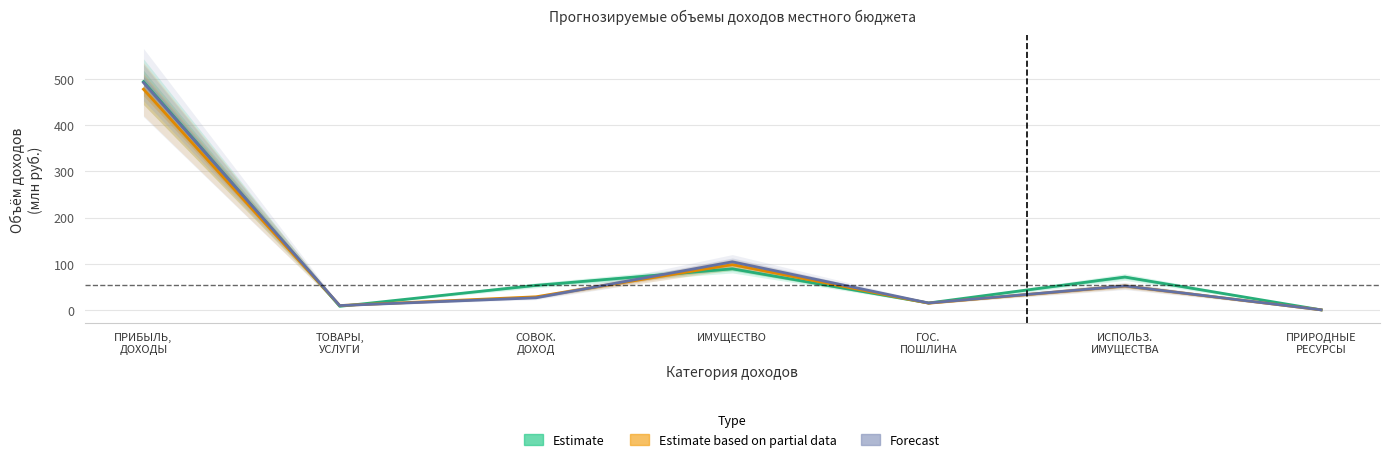

Is it true that Estimate equals 494.1 at ПРИБЫЛЬ,
ДОХОДЫ?

True